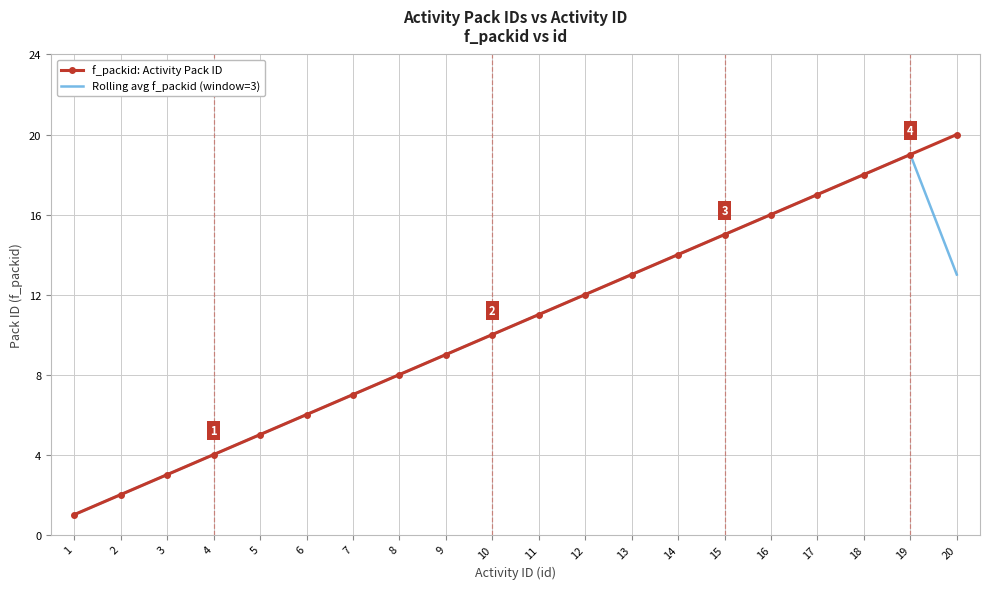

True or false: Rolling avg f_packid (window=3) has a value of 22.9 at 13.

False